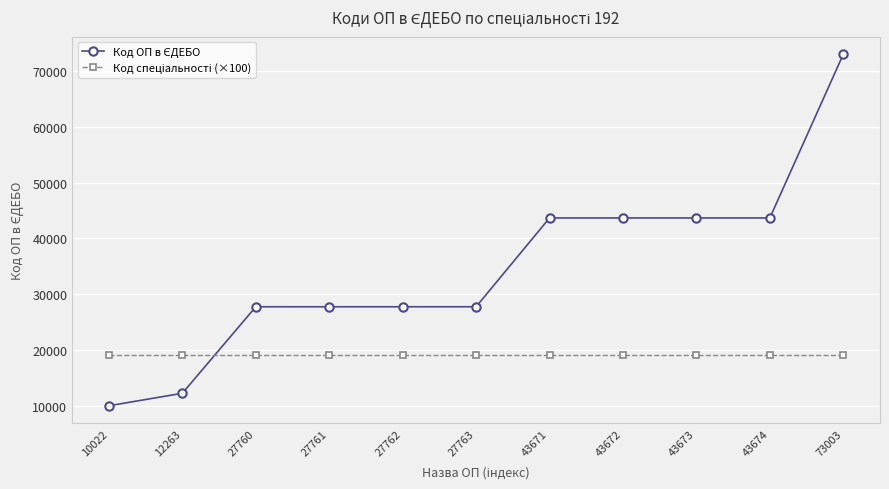

At how many categories does at least one series exceed 23041?

9